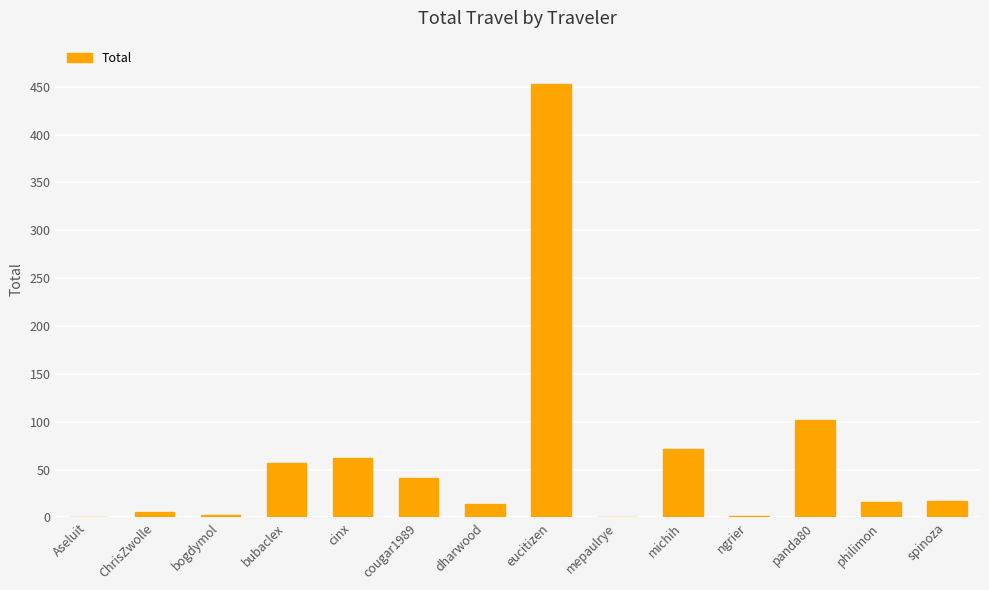

At which label is the value closest to 226?

panda80